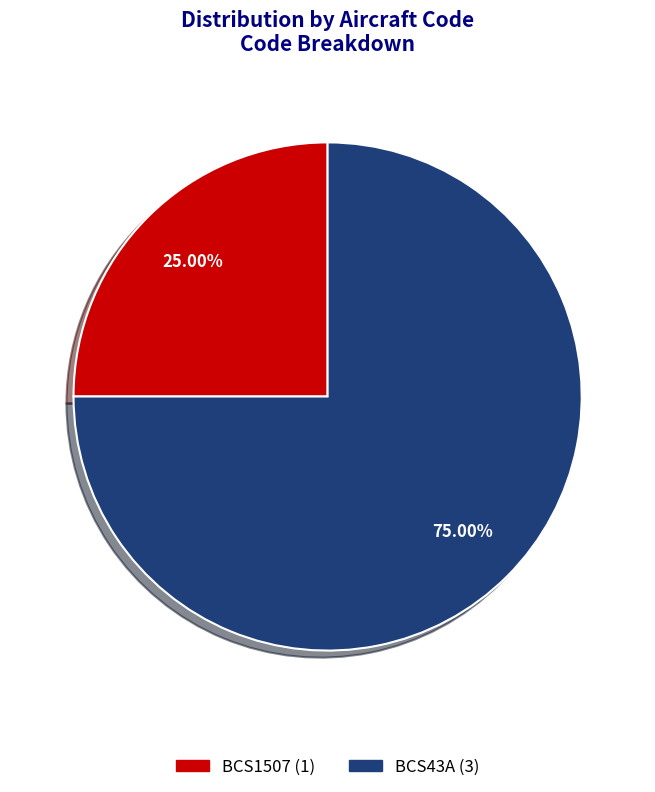

To the nearest percent, what portion does BCS43A represent?

75%